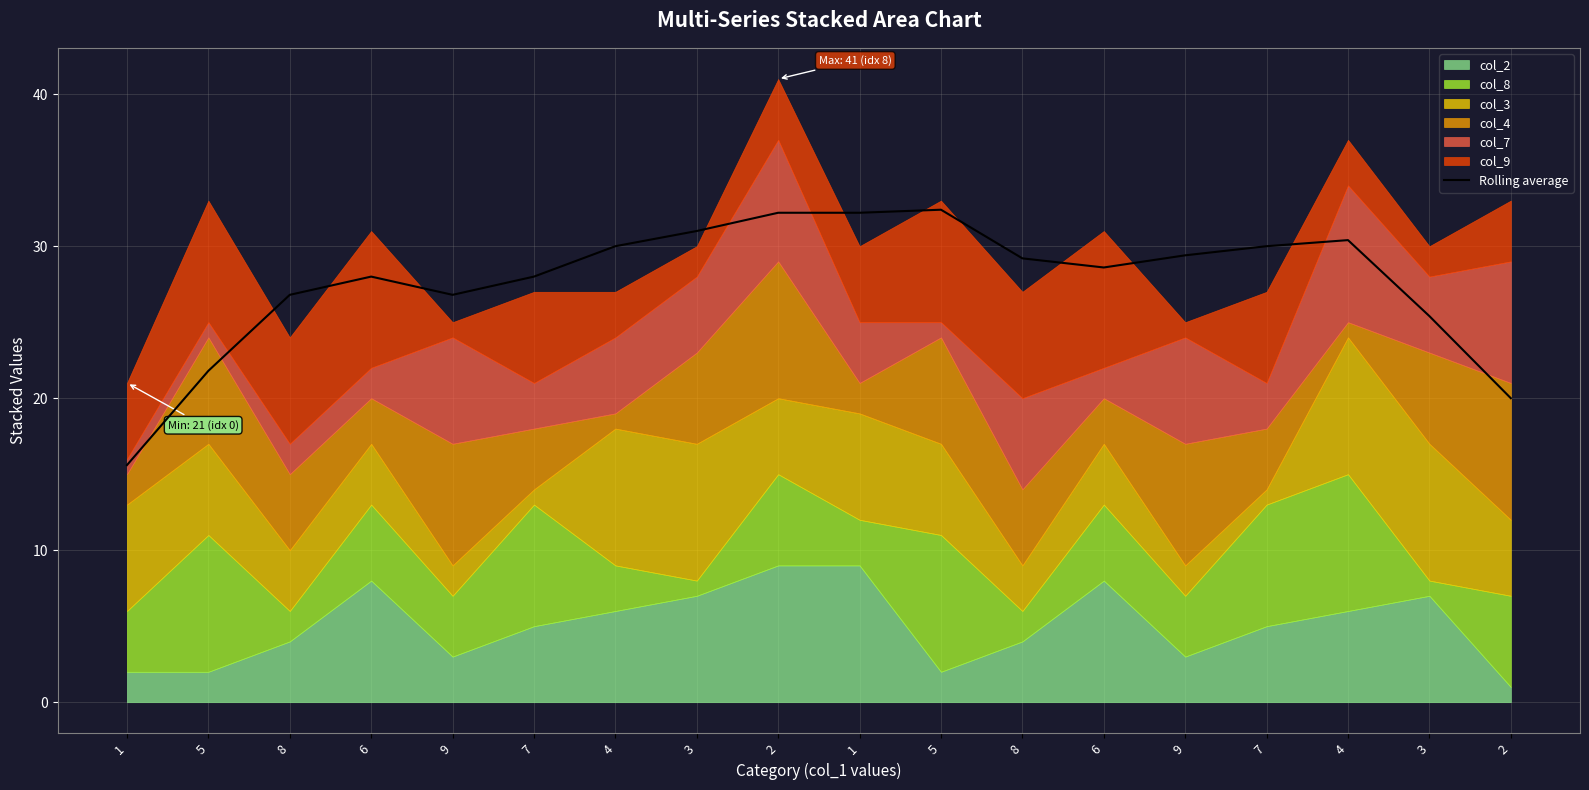

The chart shows a value of 37.3 at 7. True or false?

False